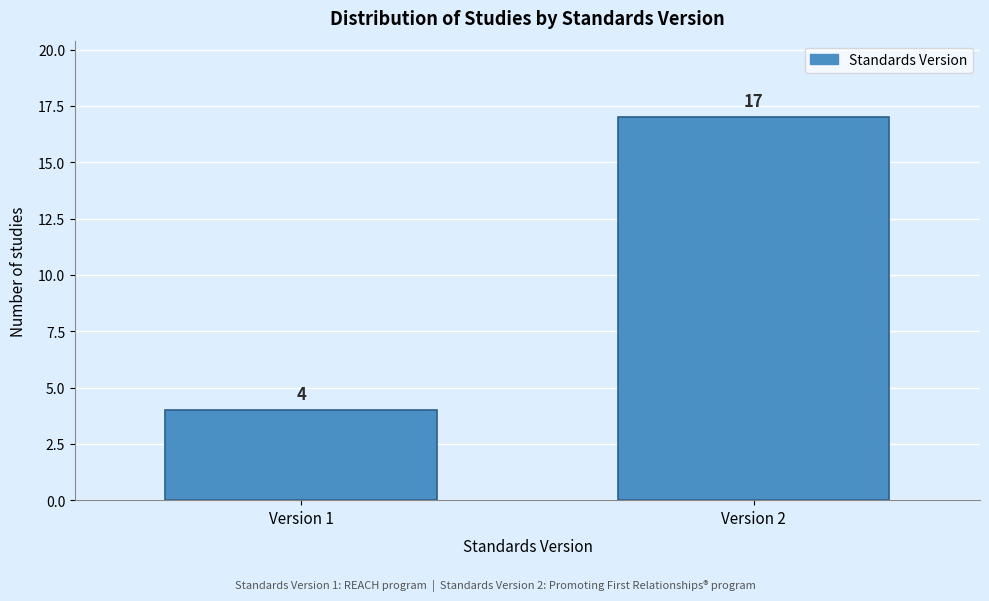

Reading right to left, transcribe all the data shown in this chart.

Version 2=17	Version 1=4